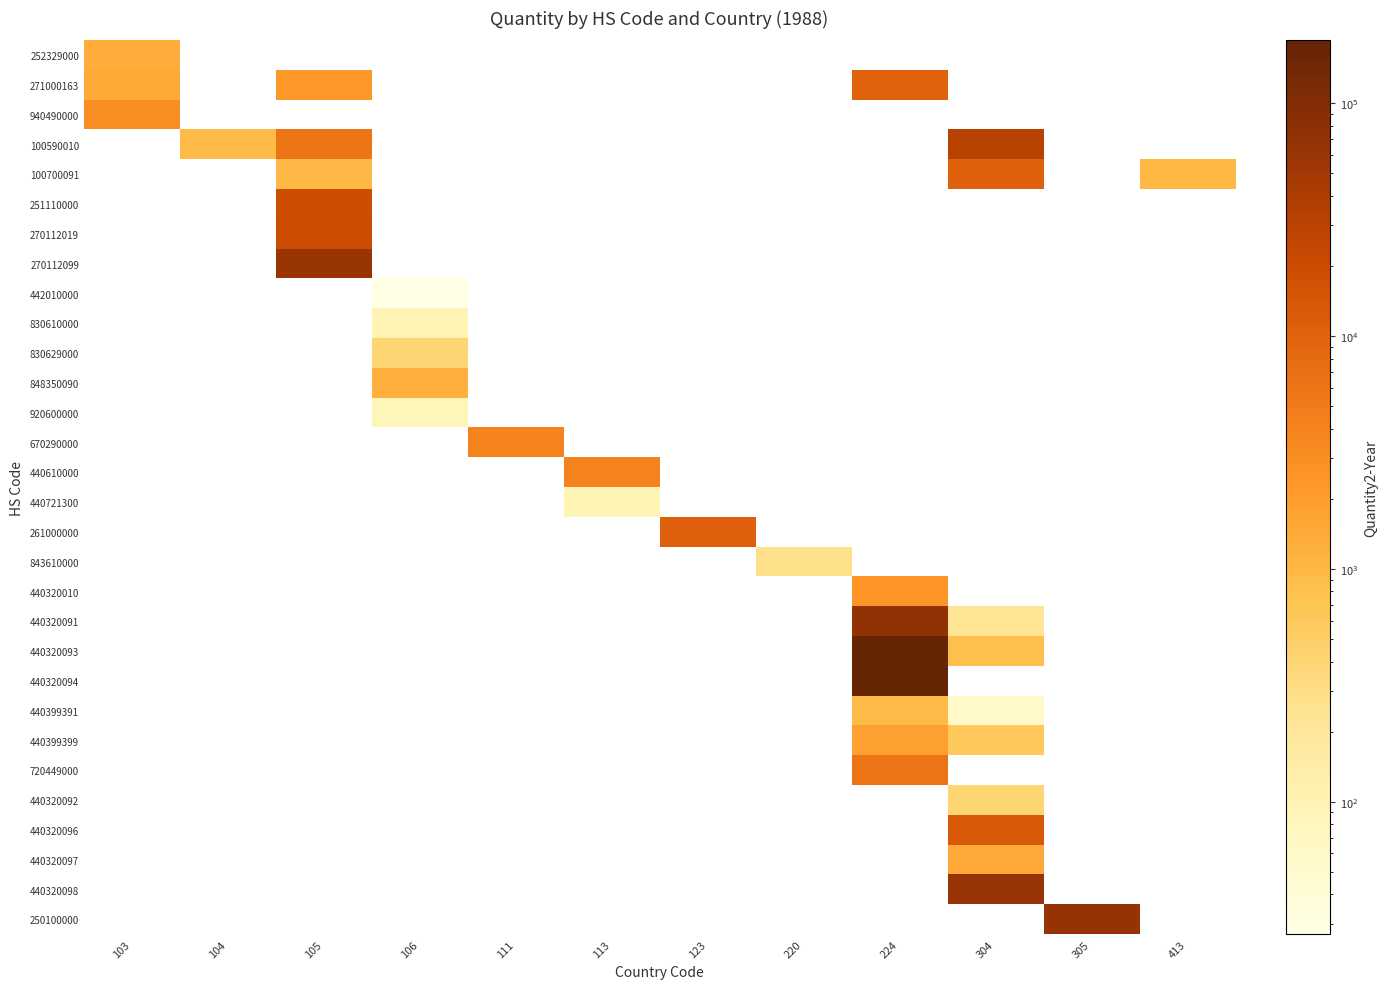

How many categories are shown in the chart?

12